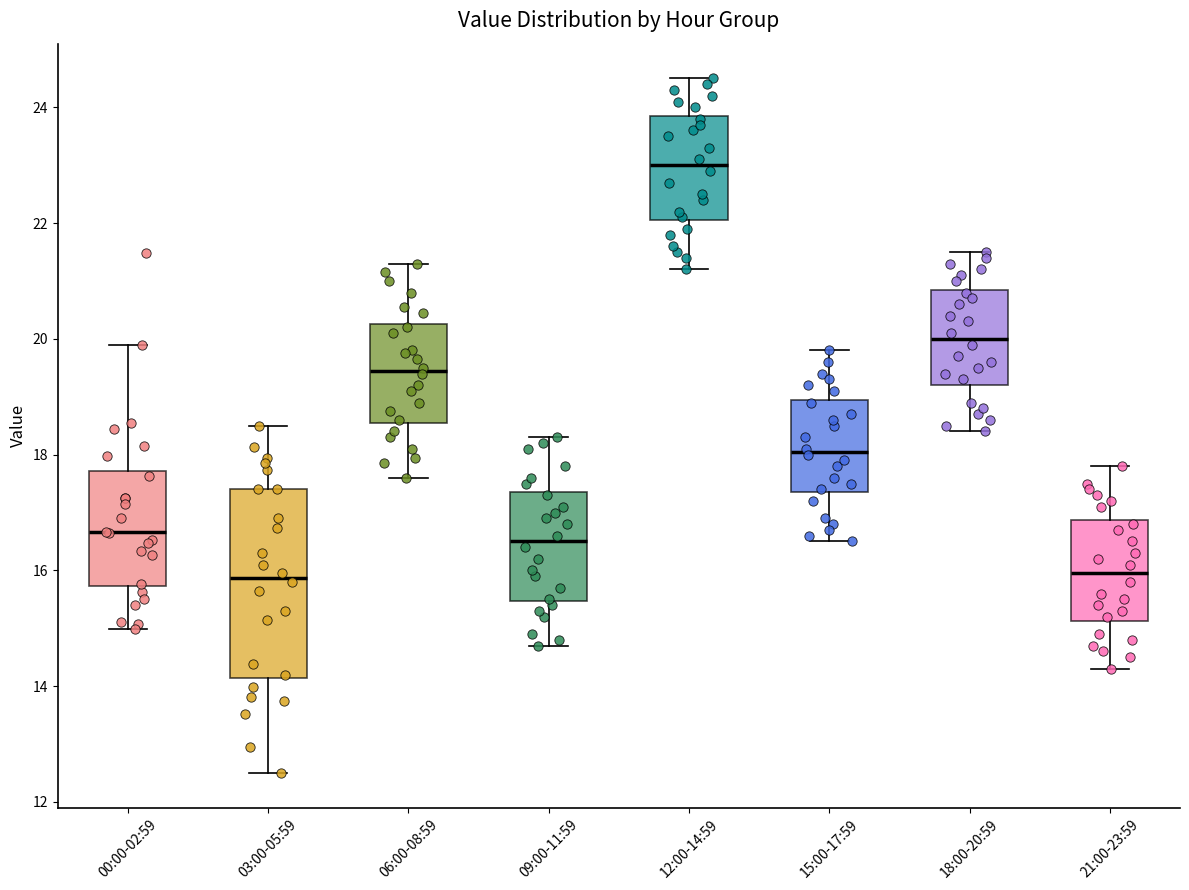

Which box is the tallest, from its lower edge to its upper edge?

03:00-05:59